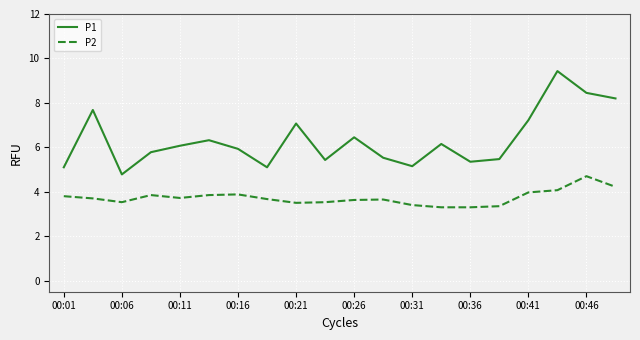

What is the minimum value shown in the chart?

3.3